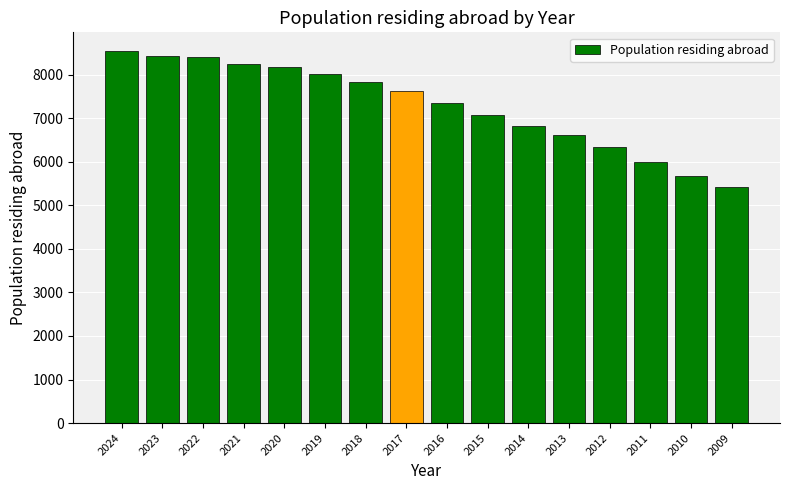

True or false: the data shows 8181 at 2020.

True